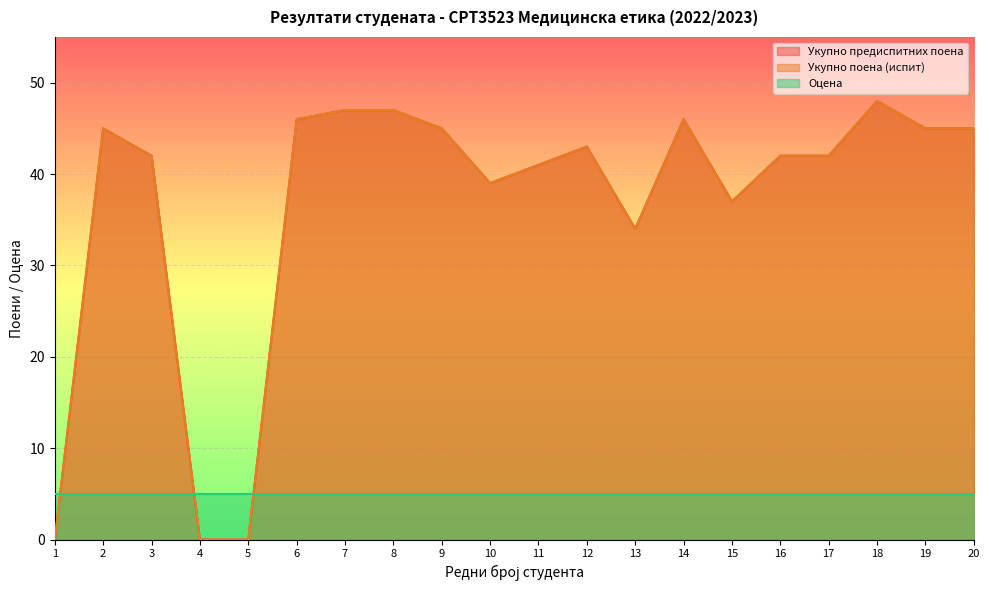

Is the value of Укупно поена (испит) at 1 greater than the value of Укупно предиспитних поена at 10?

No